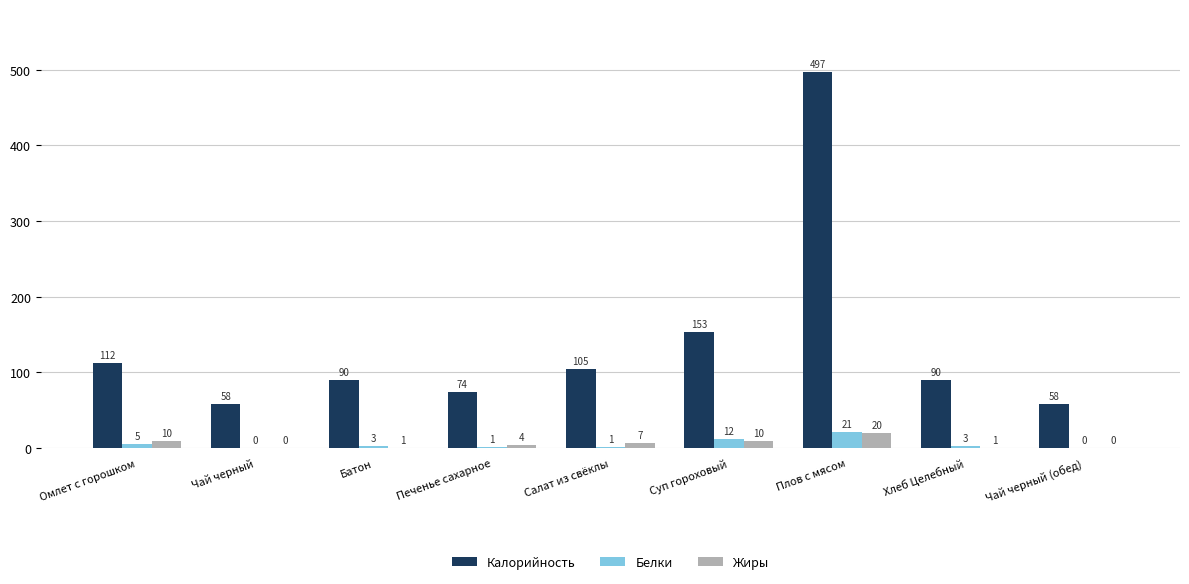

What is the average value of the Белки series?

5.3